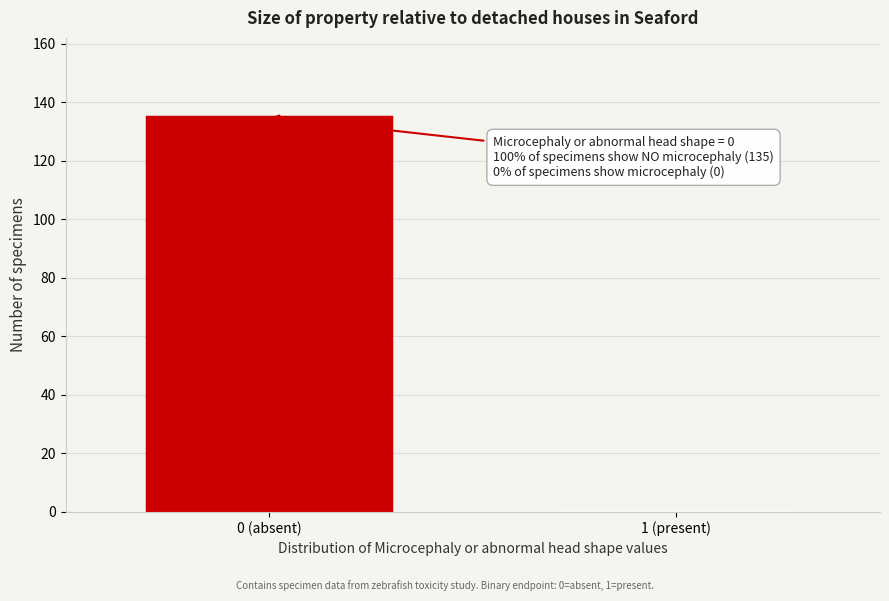

Reading left to right, list all the values displayed in this chart.

0 (absent)=135	1 (present)=0